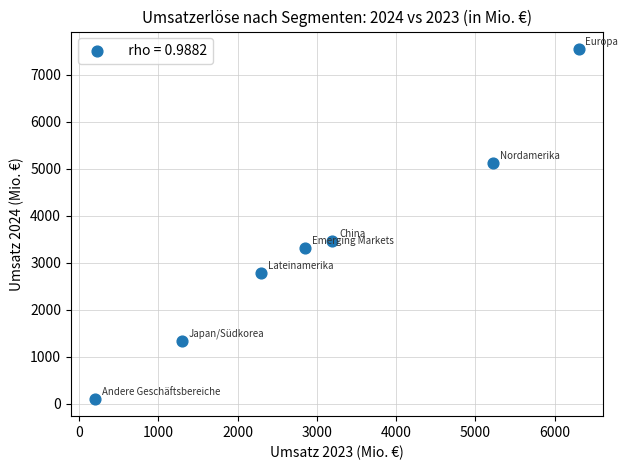

What is the average X value?

3049